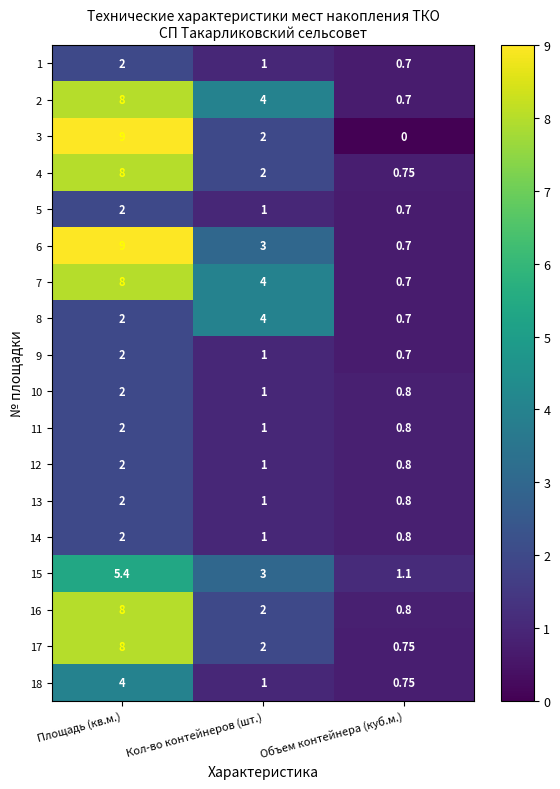

Which category has the highest value in the 8 series?

Кол-во контейнеров (шт.)